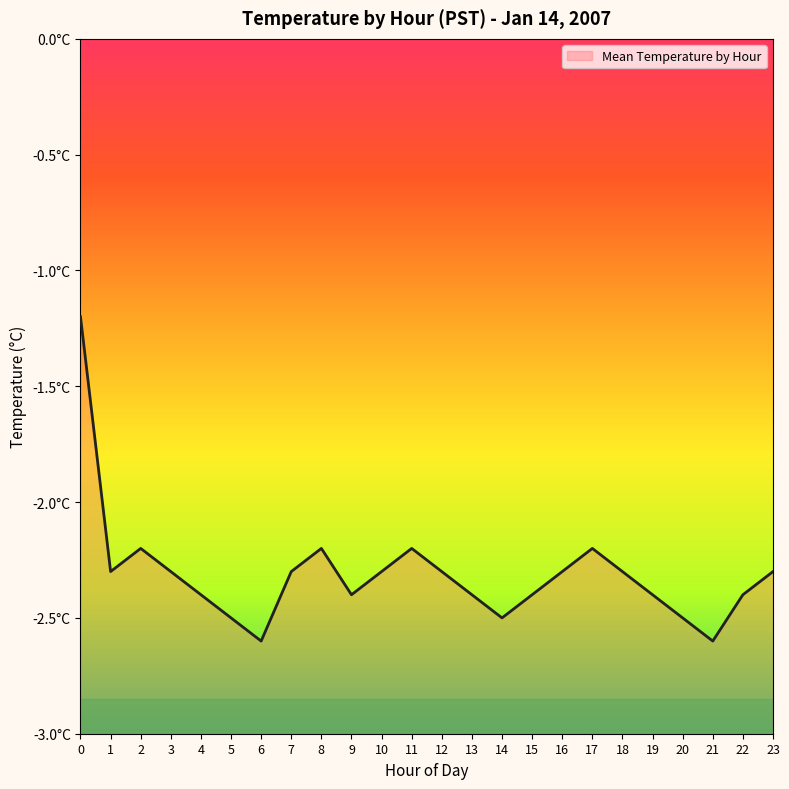

What is the value of the 18th point from the left?

-2.2